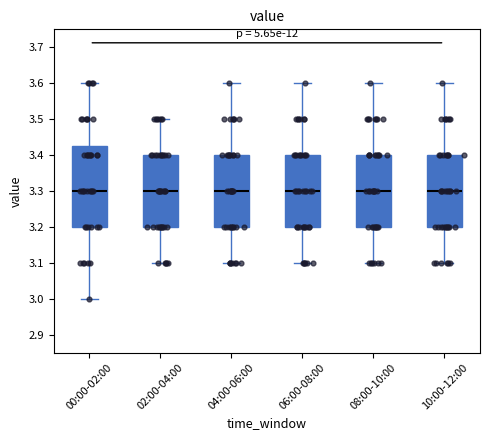

Which box is the tallest, from its lower edge to its upper edge?

00:00-02:00